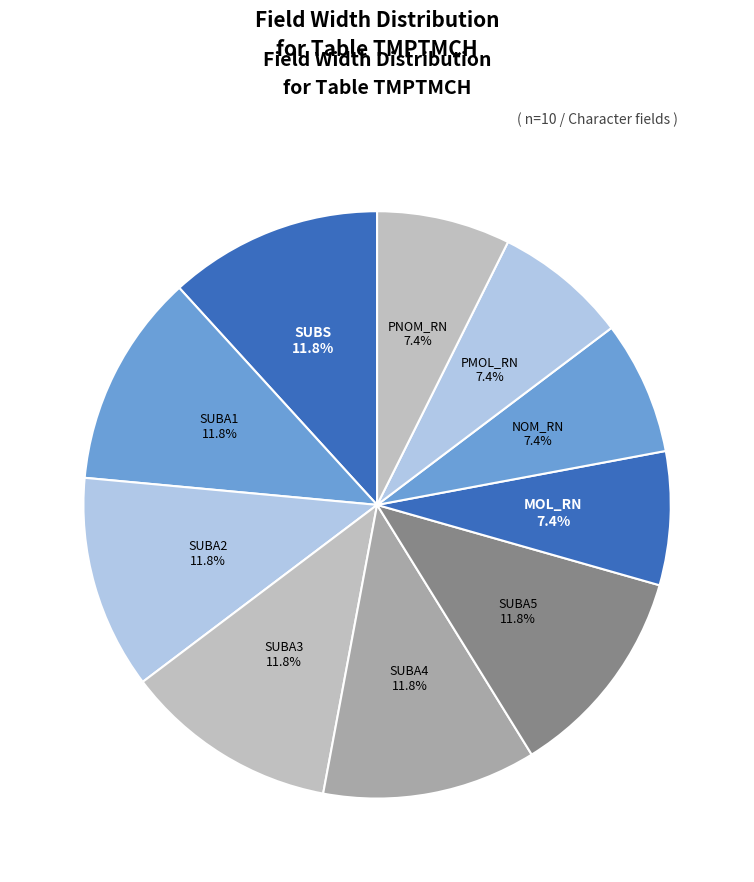

To the nearest percent, what percentage of the pie is SUBA3?

12%